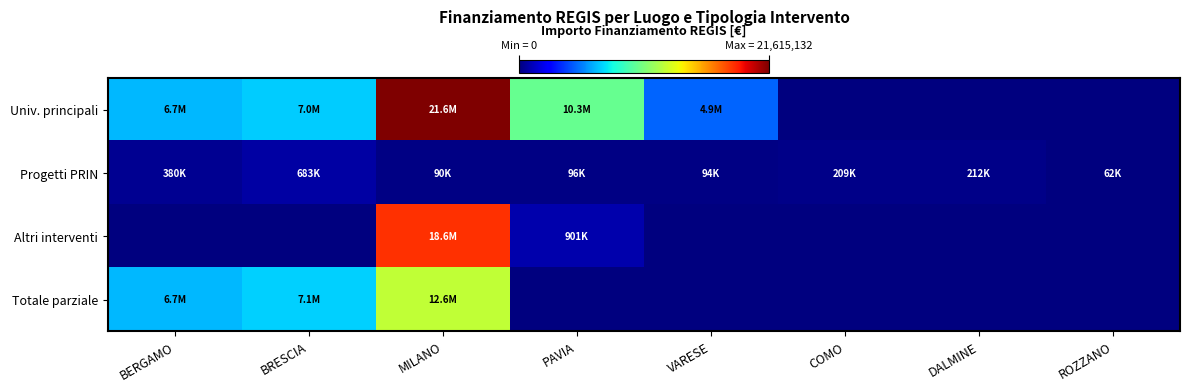

How many categories are shown in the chart?

8